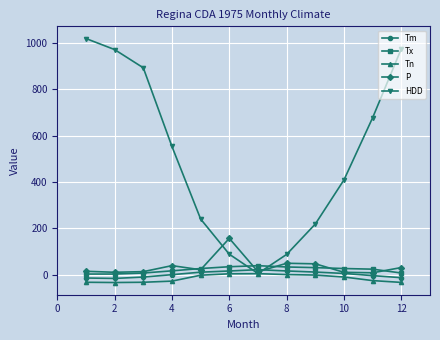

What is the difference between the maximum and minimum values in the P series?

148.8